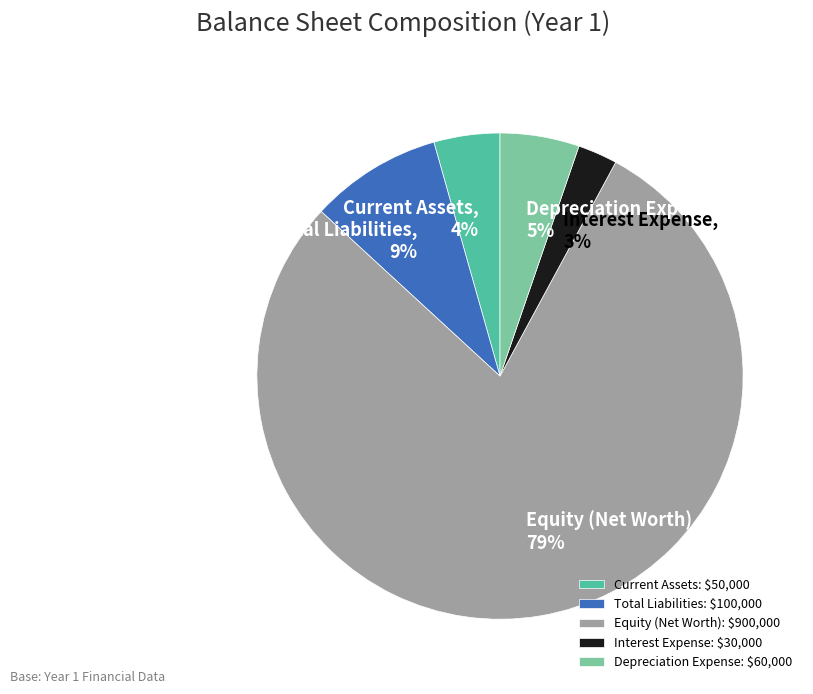

To the nearest percent, what is the difference between the largest and smallest slice percentages?

76%